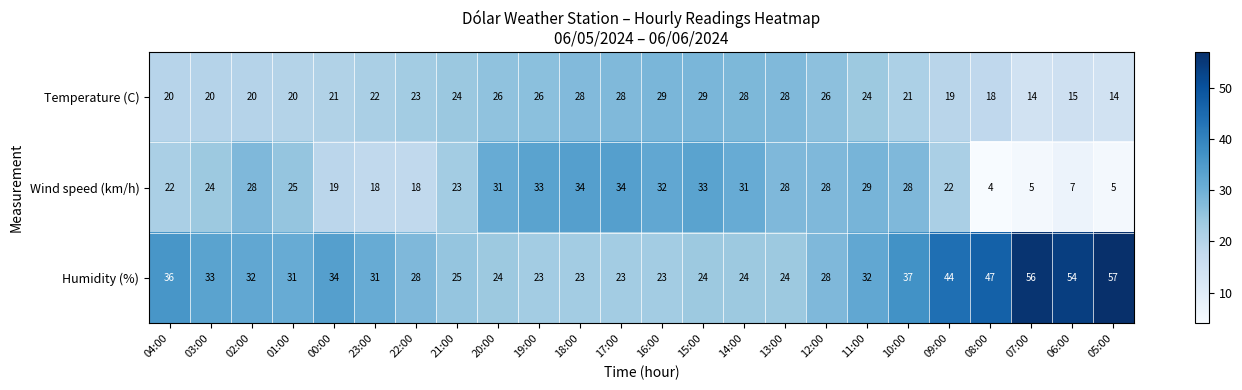

Where is Wind speed (km/h) nearest to the value 19?

00:00